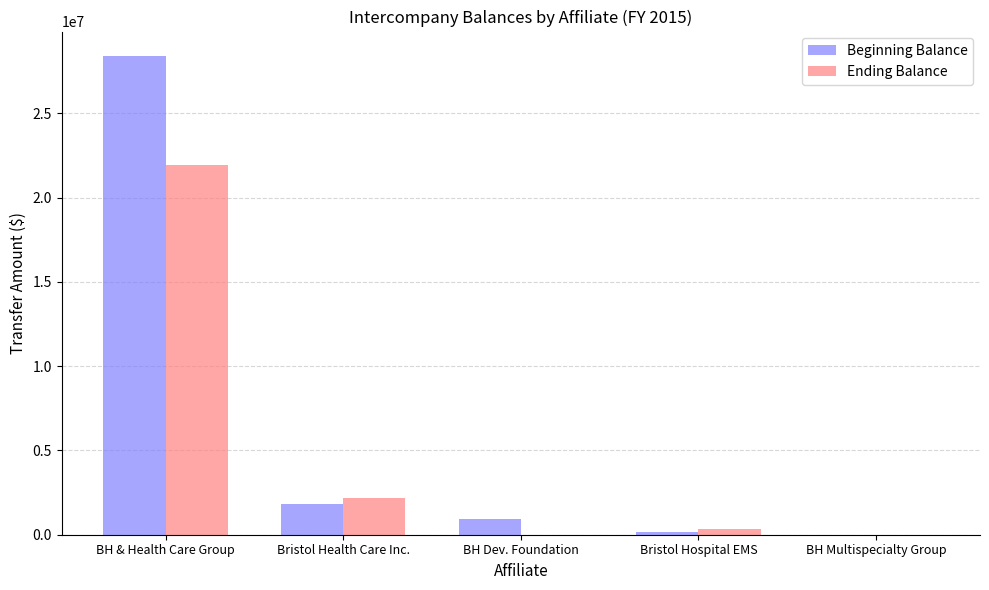

Between BH & Health Care Group and Bristol Hospital EMS, which series saw the biggest shift?

Beginning Balance